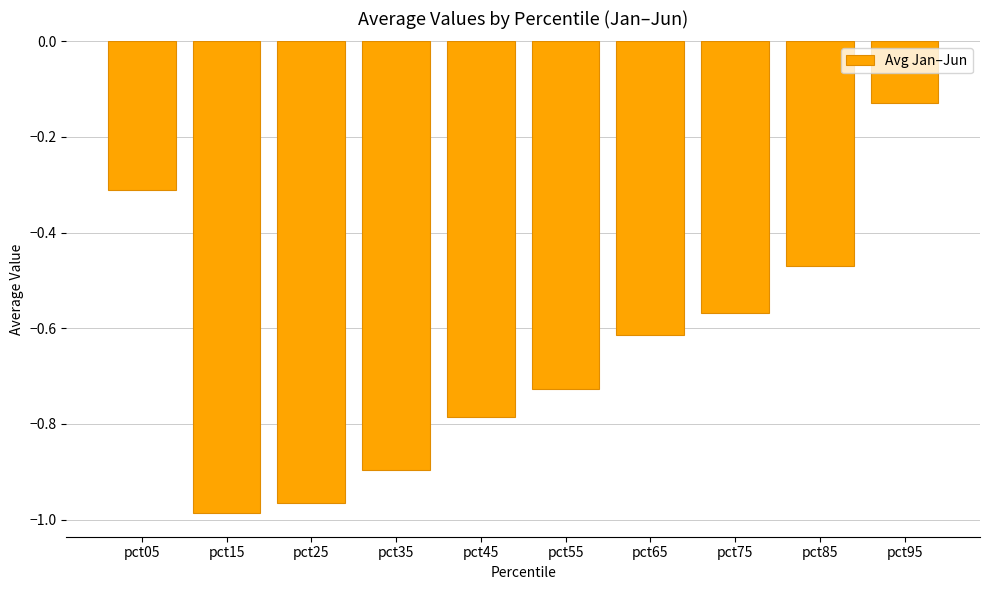

Rank the categories by value from lowest to highest.

pct15, pct25, pct35, pct45, pct55, pct65, pct75, pct85, pct05, pct95